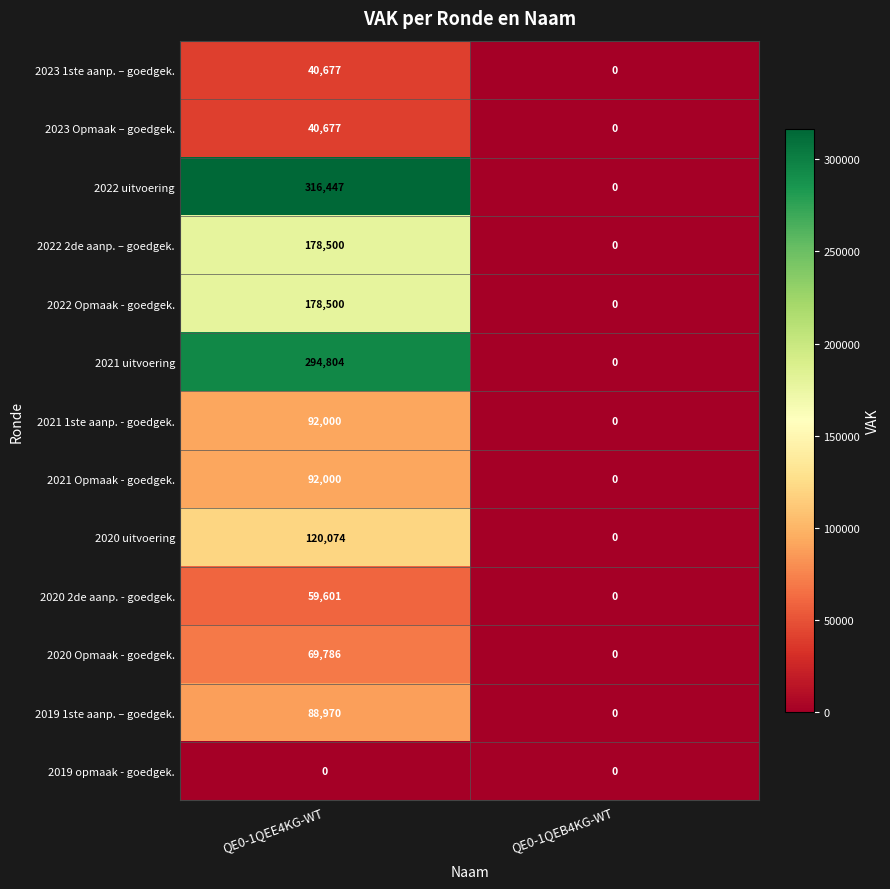

Where is 2020 2de aanp. - goedgek. nearest to the value 29800?

QE0-1QEB4KG-WT